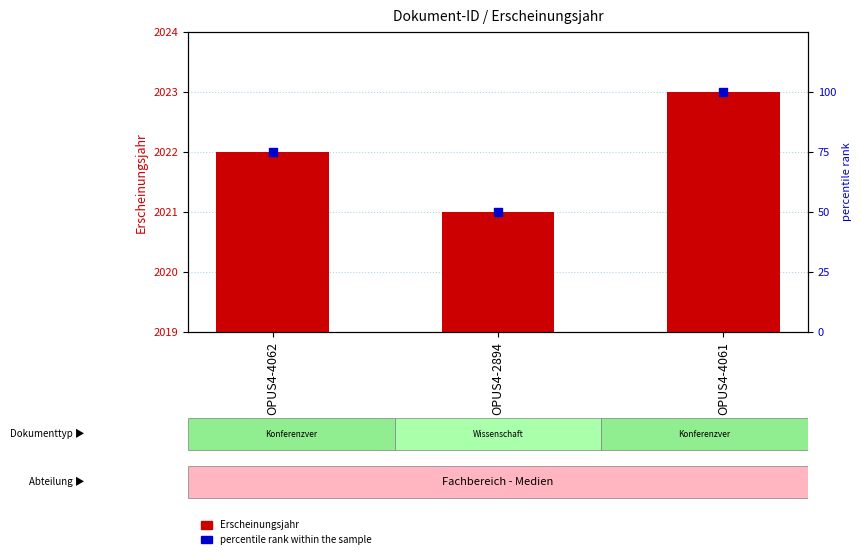

Which series reaches the minimum Y coordinate?

percentile rank within the sample